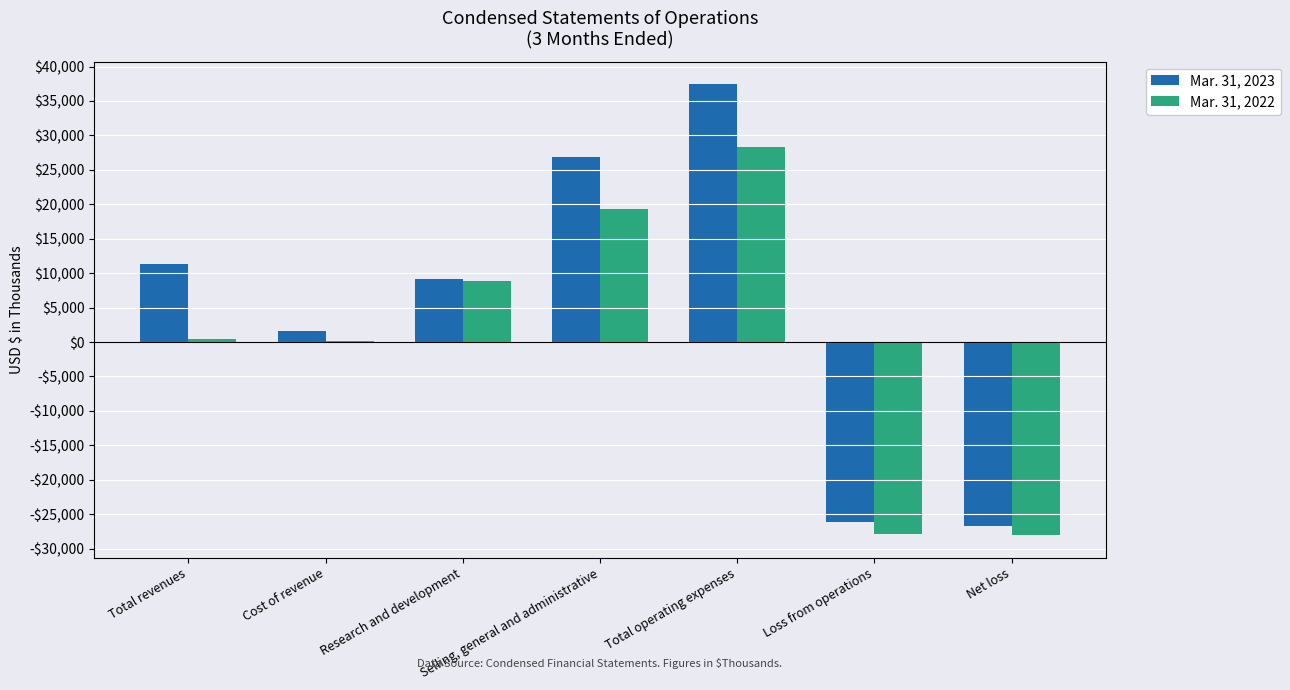

Are the bars horizontal?

No